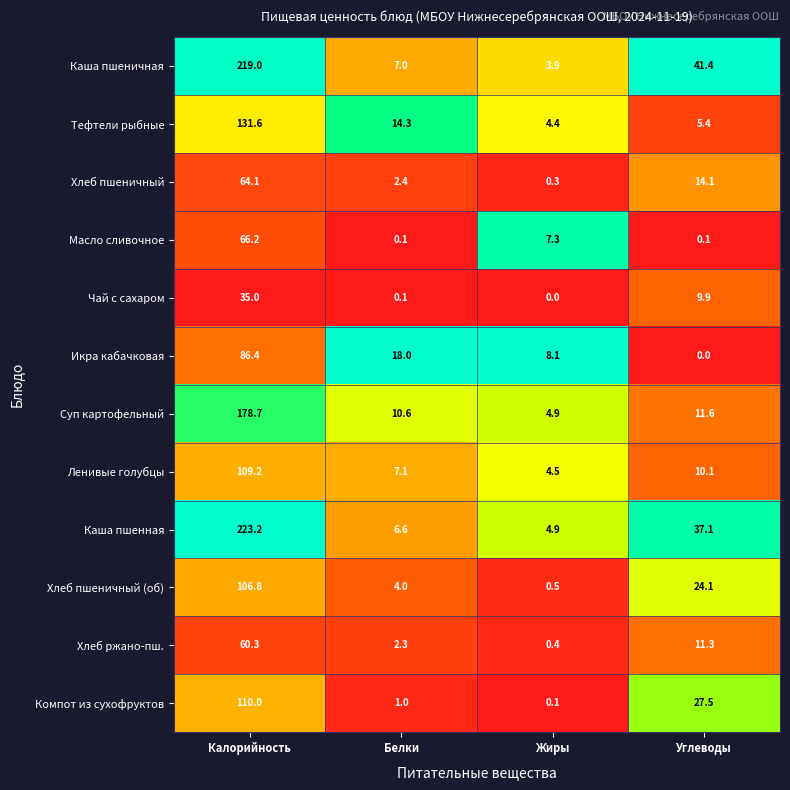

Is it true that Каша пшеничная equals 3.9 at Жиры?

True